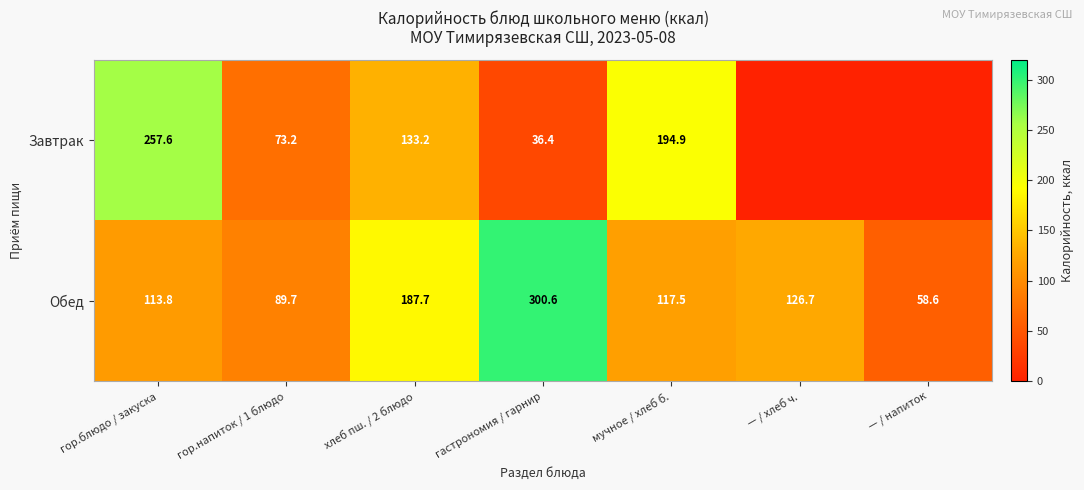

What is the difference between the highest and lowest values at гор.блюдо / закуска?

143.8